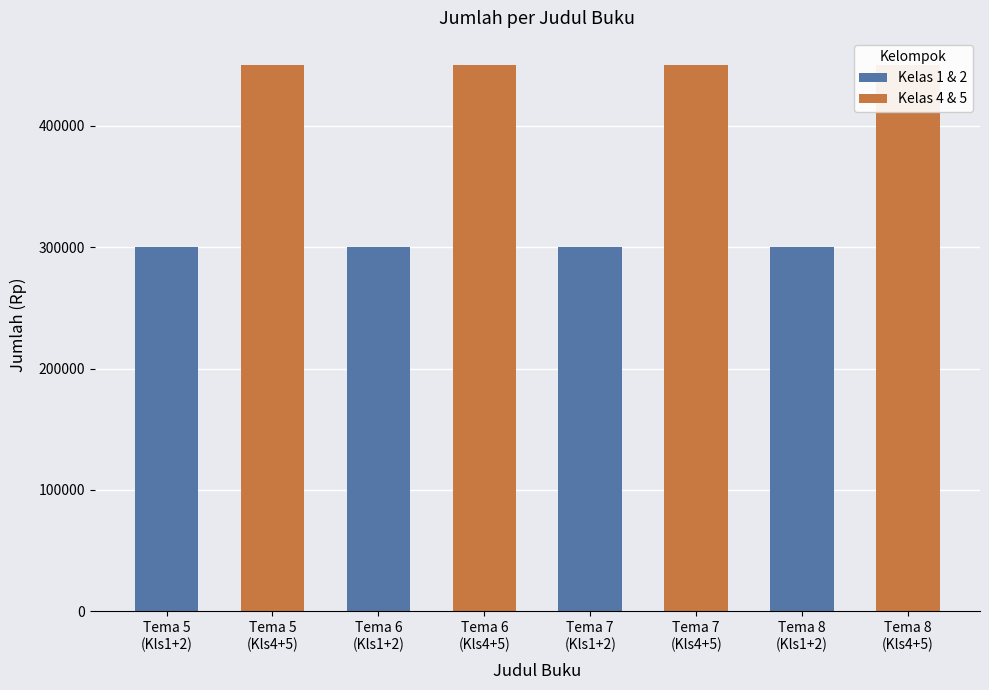

How many bars are there in each group?

2